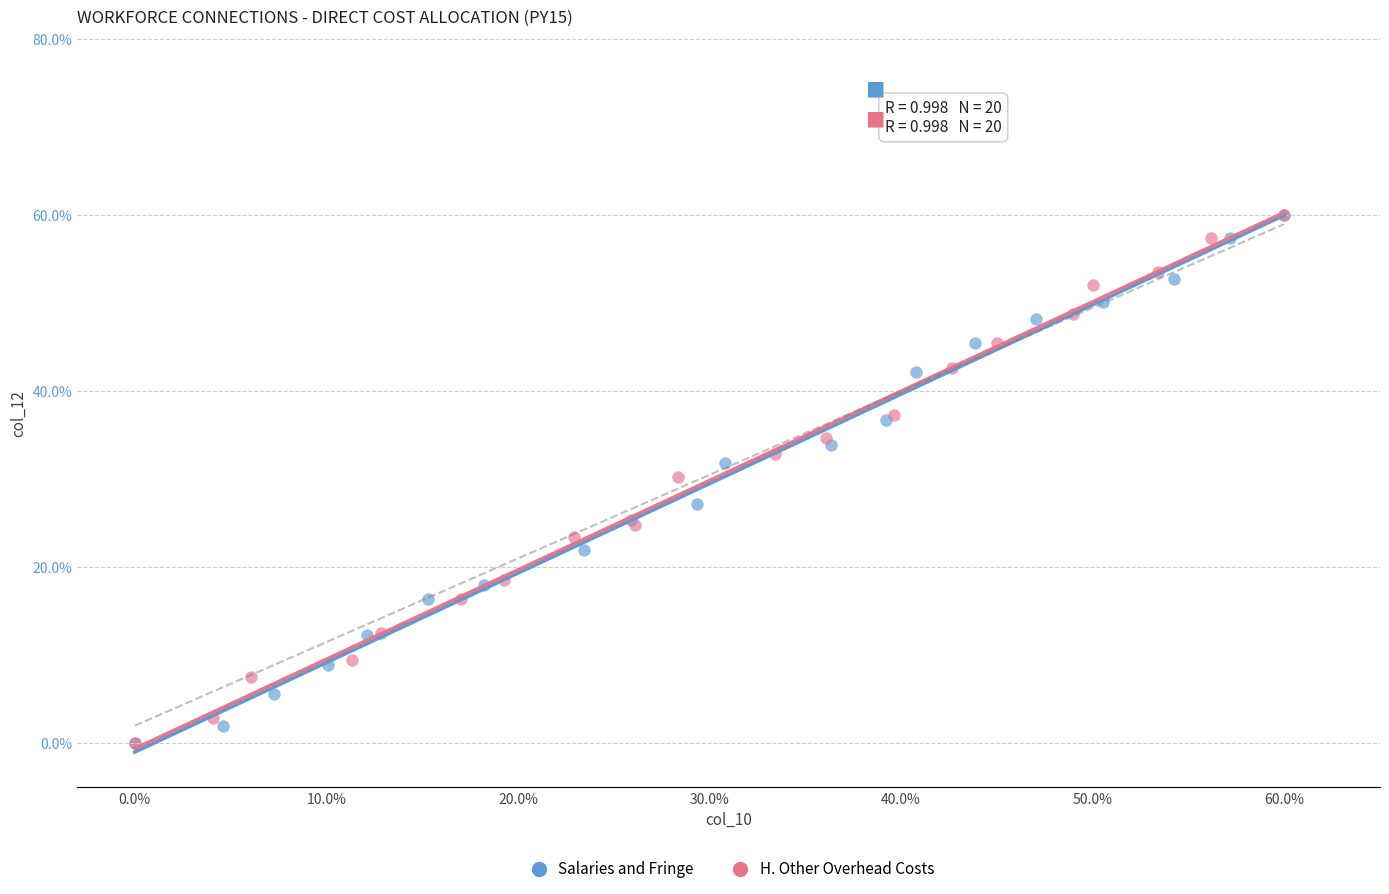

What are all the series names shown in the legend?

Salaries and Fringe, H. Other Overhead Costs